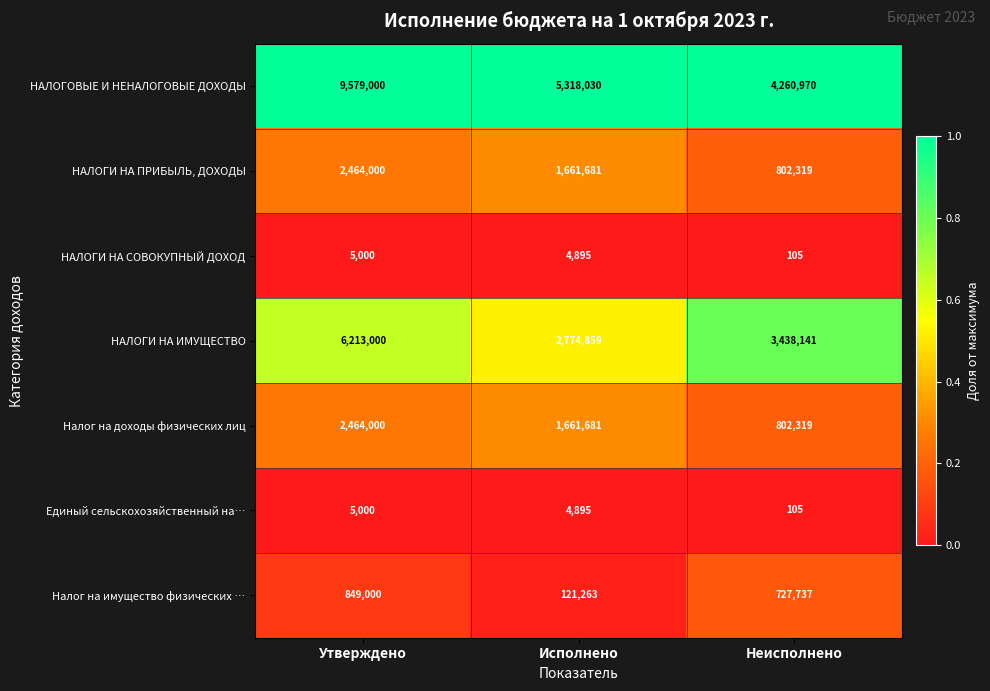

Between Утверждено and Исполнено, which series saw the biggest shift?

НАЛОГОВЫЕ И НЕНАЛОГОВЫЕ ДОХОДЫ